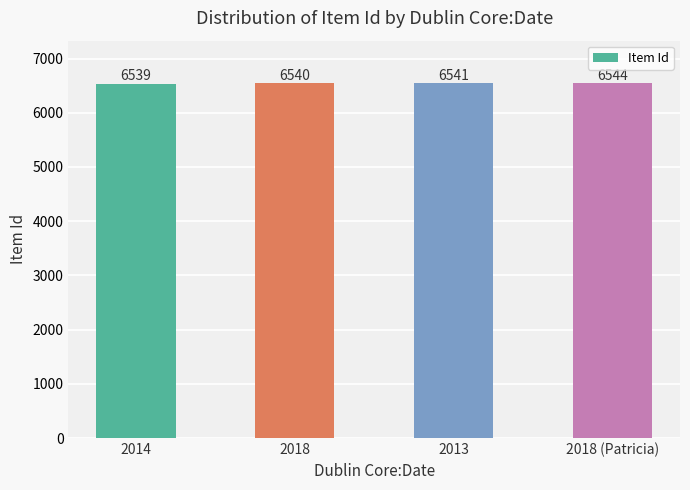

How many bars are there in total?

4